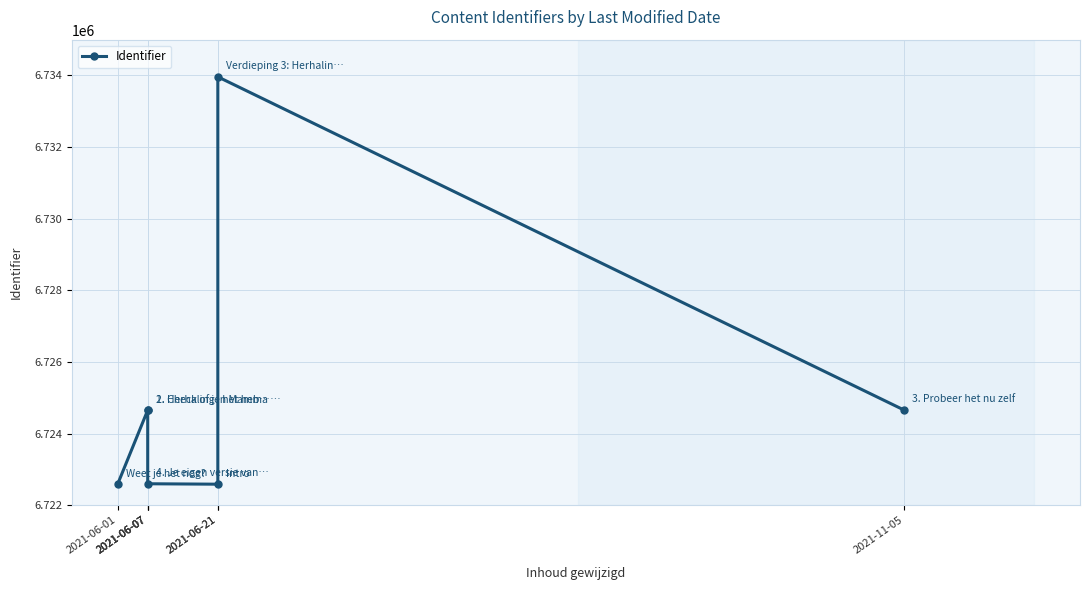

True or false: the data has more than 2 interior local peaks.

False